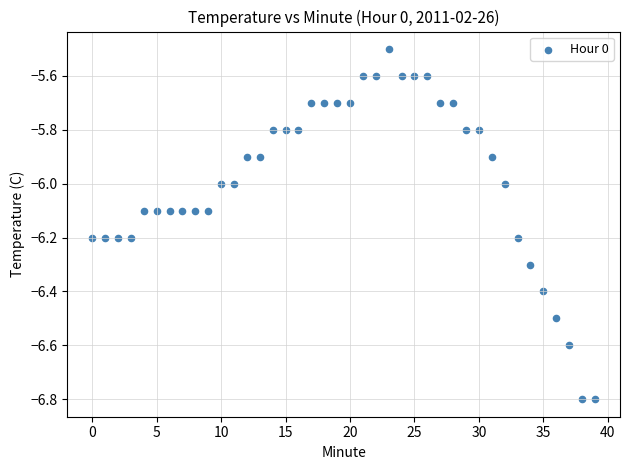

What is the range of Y values (max minus min)?

1.3